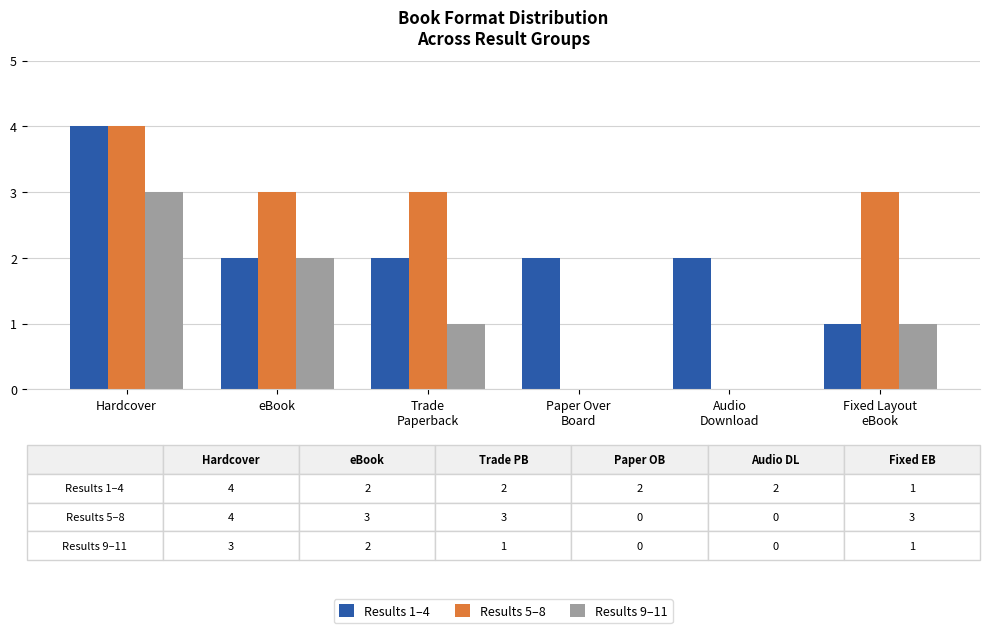

Reading right to left, what are all the values shown in this chart?

Results 1–4: Fixed Layout
eBook=1	Audio
Download=2	Paper Over
Board=2	Trade
Paperback=2	eBook=2	Hardcover=4
Results 5–8: Fixed Layout
eBook=3	Audio
Download=0	Paper Over
Board=0	Trade
Paperback=3	eBook=3	Hardcover=4
Results 9–11: Fixed Layout
eBook=1	Audio
Download=0	Paper Over
Board=0	Trade
Paperback=1	eBook=2	Hardcover=3